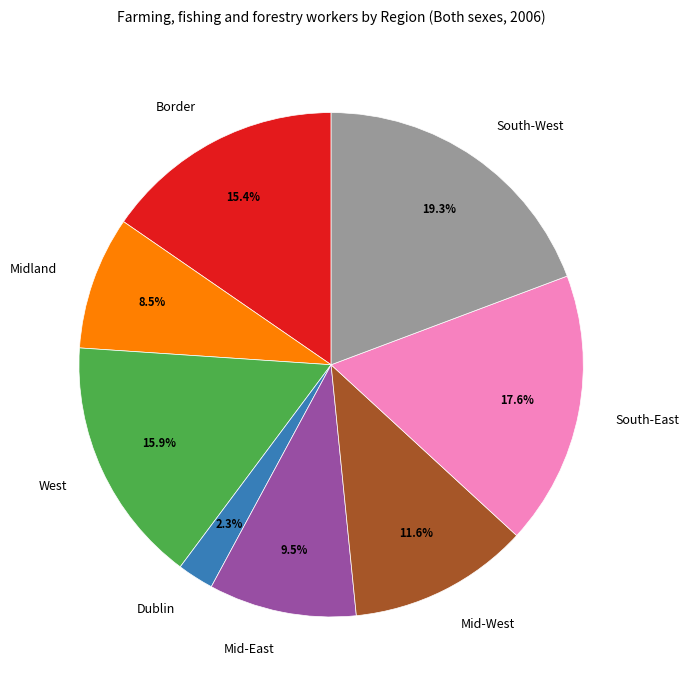

Combined, what portion of the pie is Midland and South-East?

26.1%